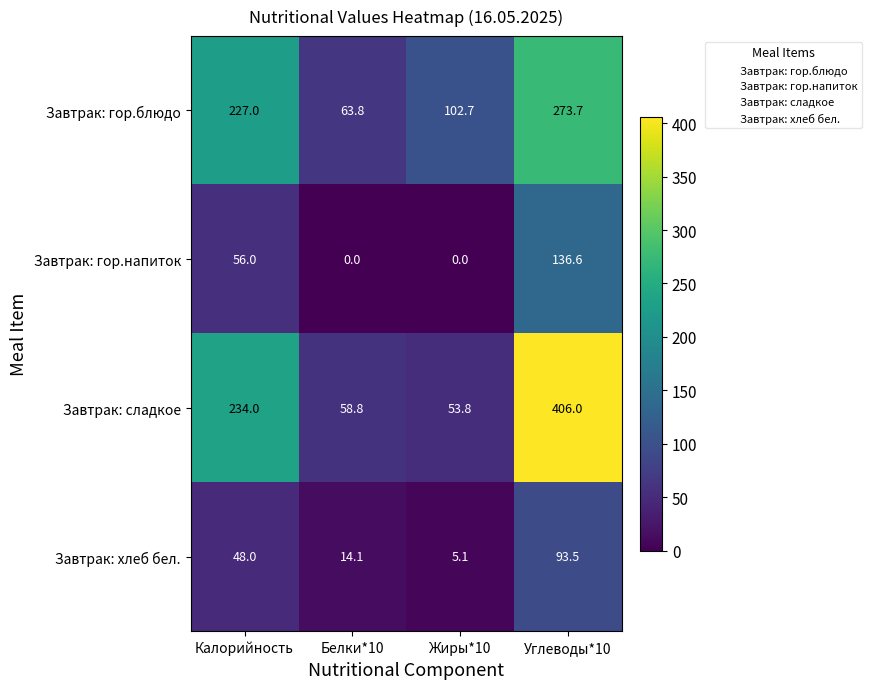

At how many categories does at least one series exceed 292?

1